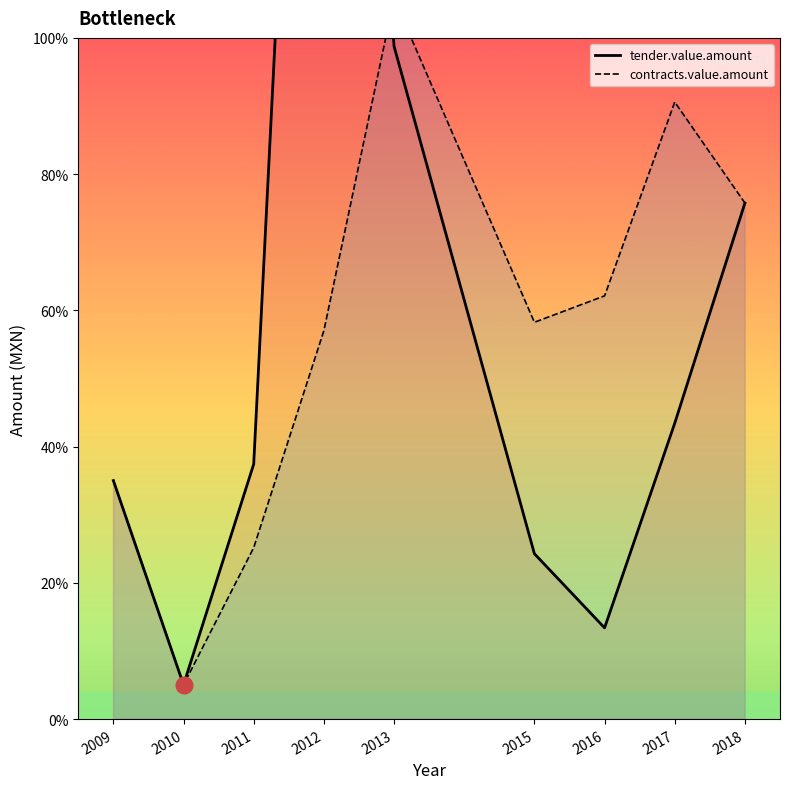

What is the approximate value of tender.value.amount at 2017?

4343148.5